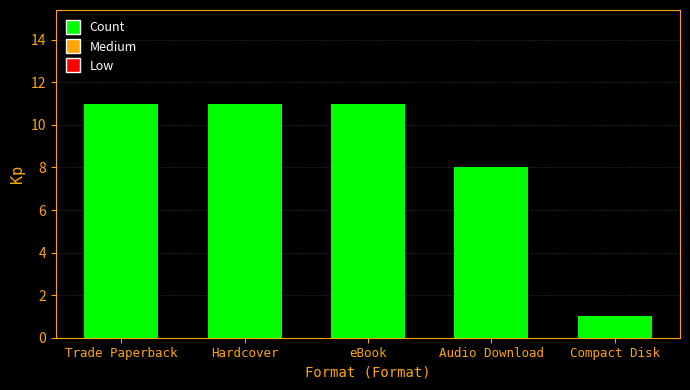

What is the sum of the values at Compact Disk and Audio Download?

9